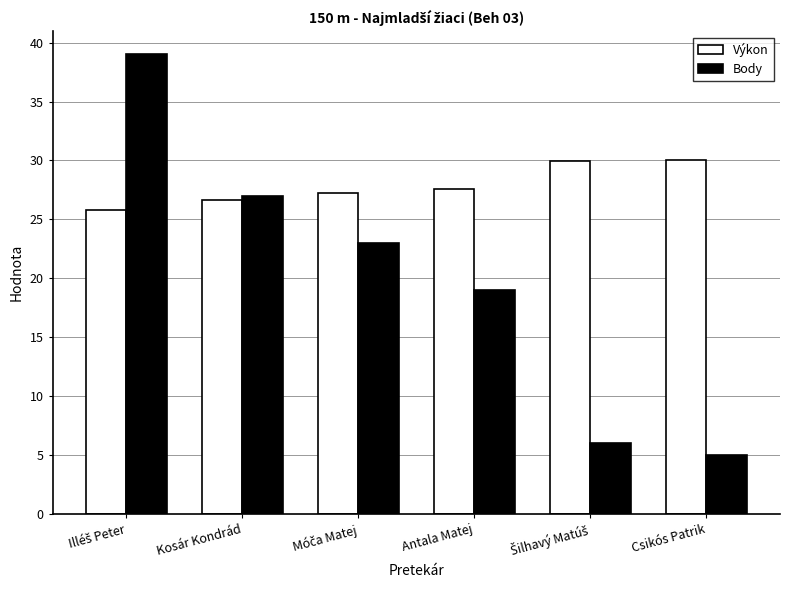

The Výkon series shows 26.7 at Kosár Kondrád. True or false?

True